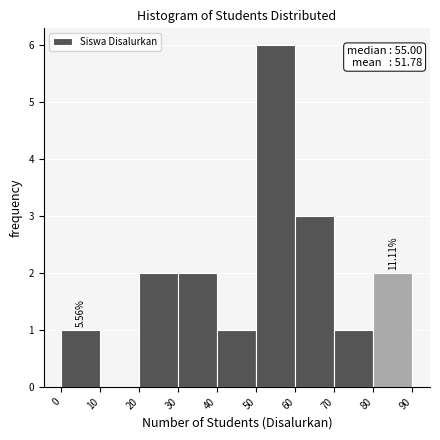

Over which range of the x-axis is the bar tallest?

50 to 60